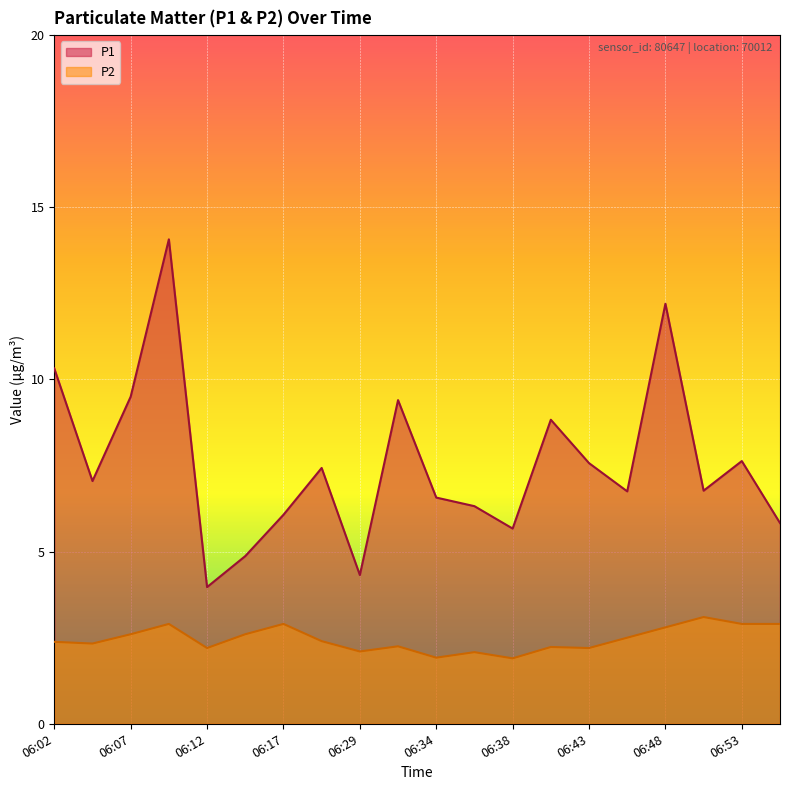

True or false: P2 and P1 cross at least once.

False